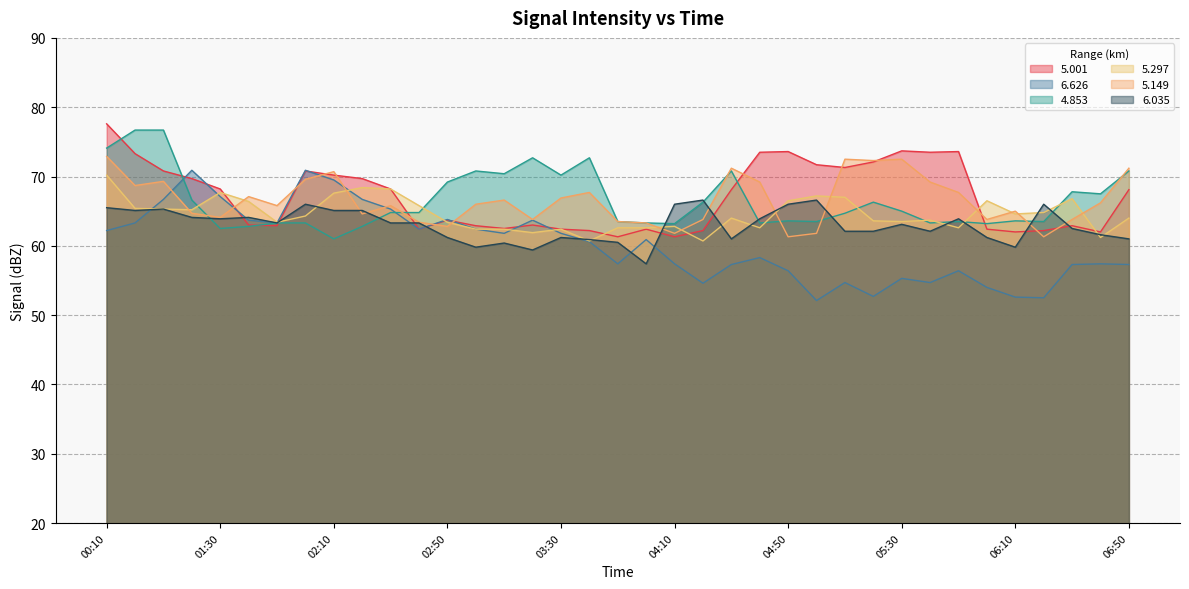

What is the label of the 35th point from the left?

06:30